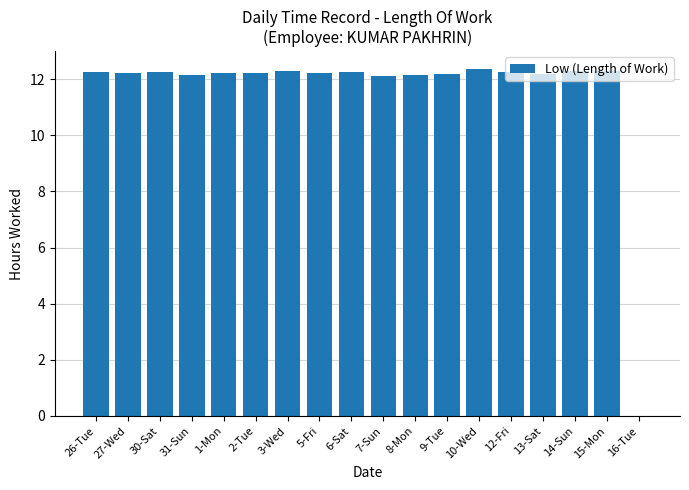

What is the ratio of the value at 12-Fri to the value at 5-Fri?

1.0